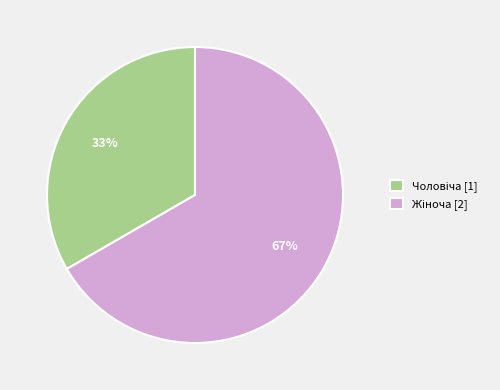

To the nearest percent, what is the average slice percentage?

50%